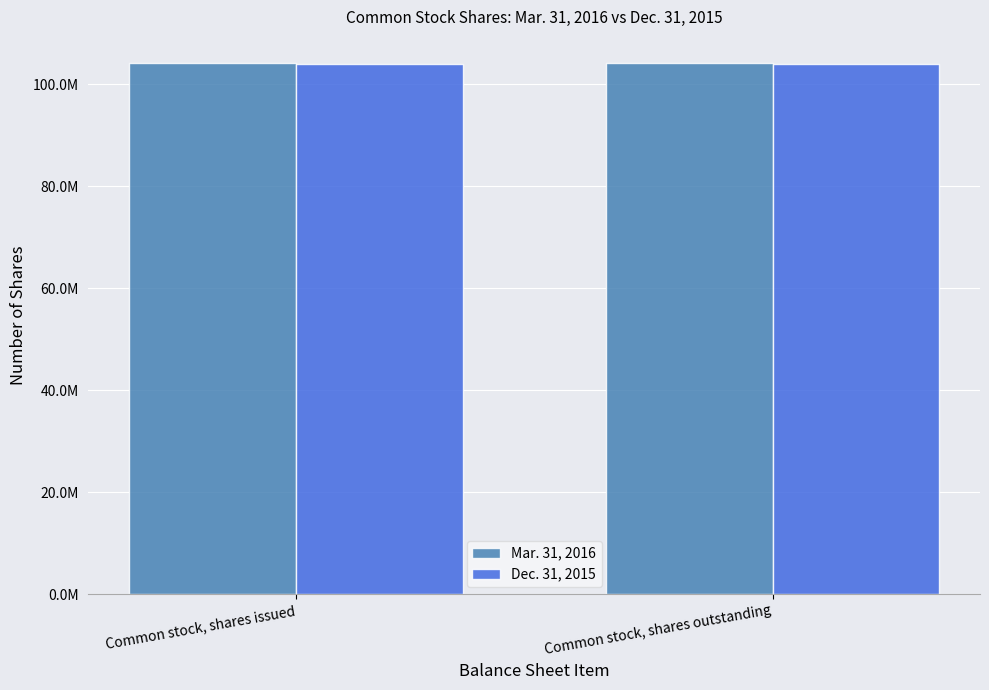

Rank the series at Common stock, shares outstanding from lowest to highest value.

Dec. 31, 2015, Mar. 31, 2016